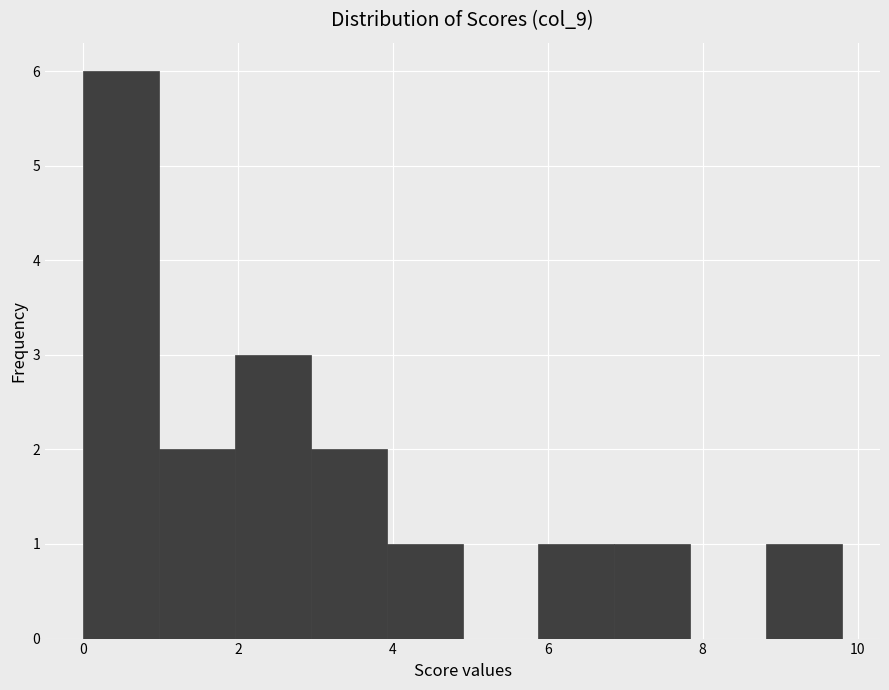

Over which range of the x-axis is the bar tallest?

0.00 to 0.98